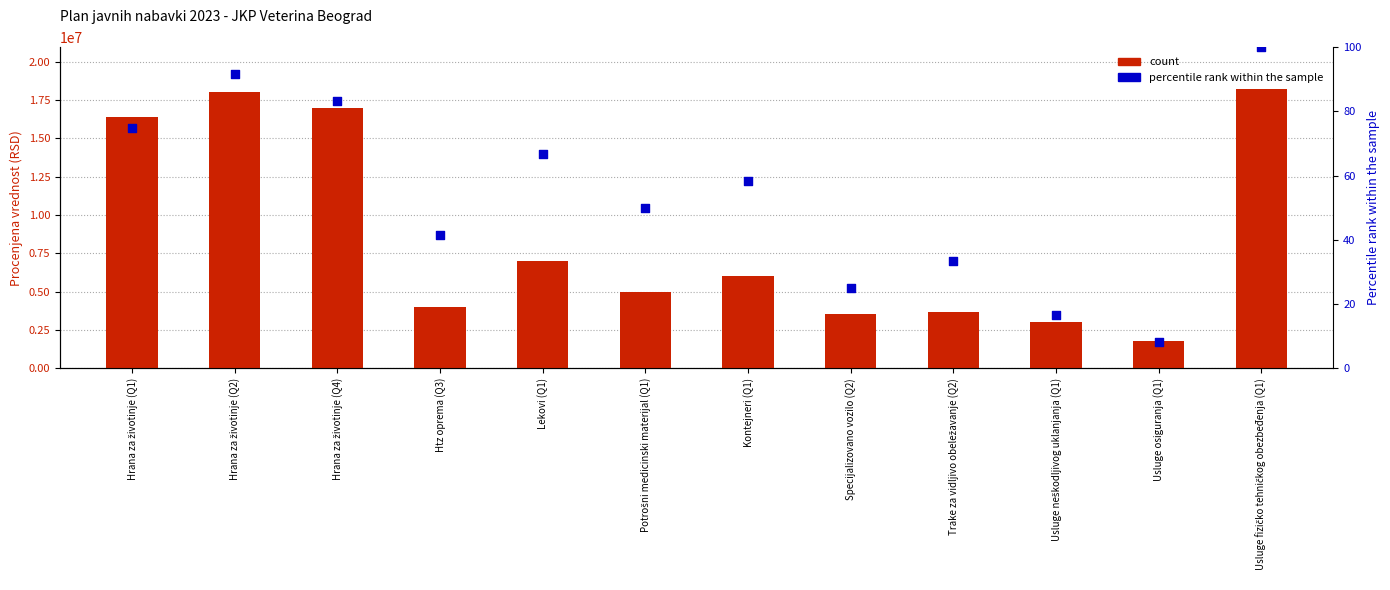

At how many categories does at least one series exceed 13104417?

4